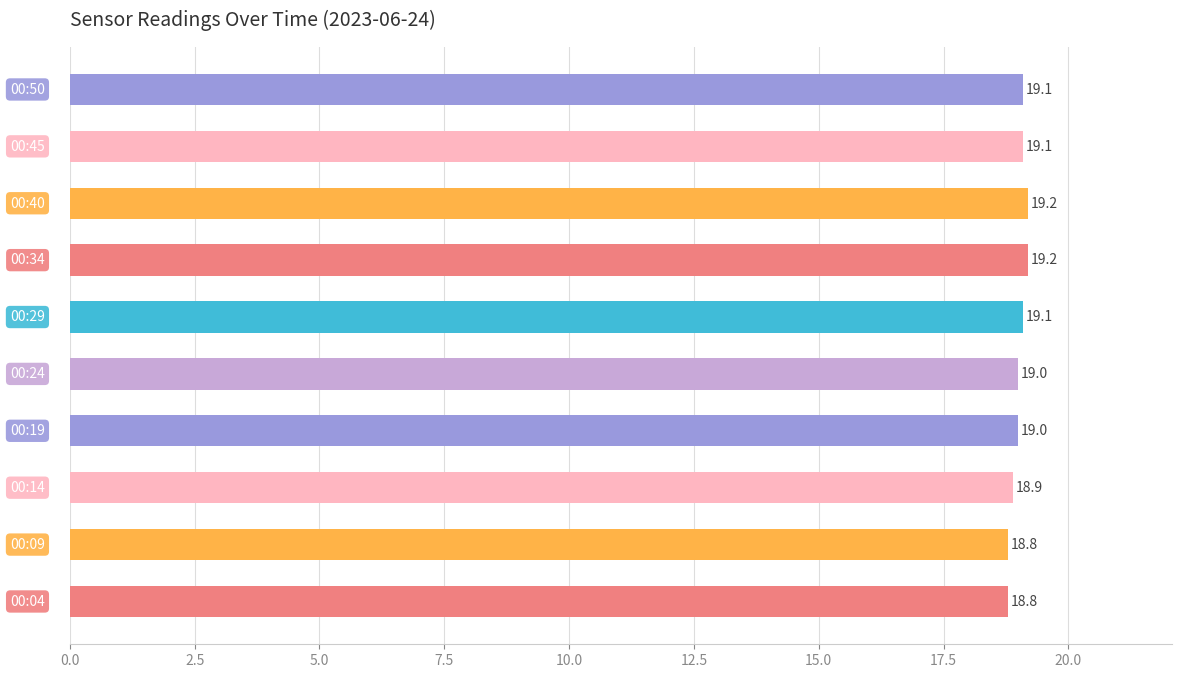

What is the difference between the maximum and minimum values?

0.4